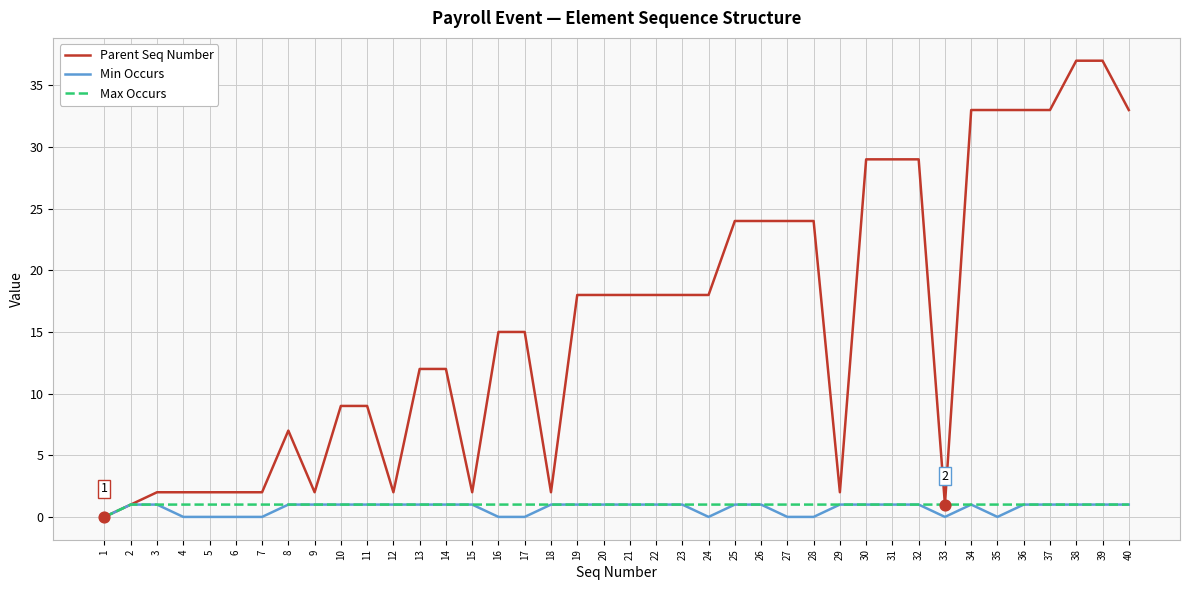

Which series has the largest total across all categories?

Parent Seq Number